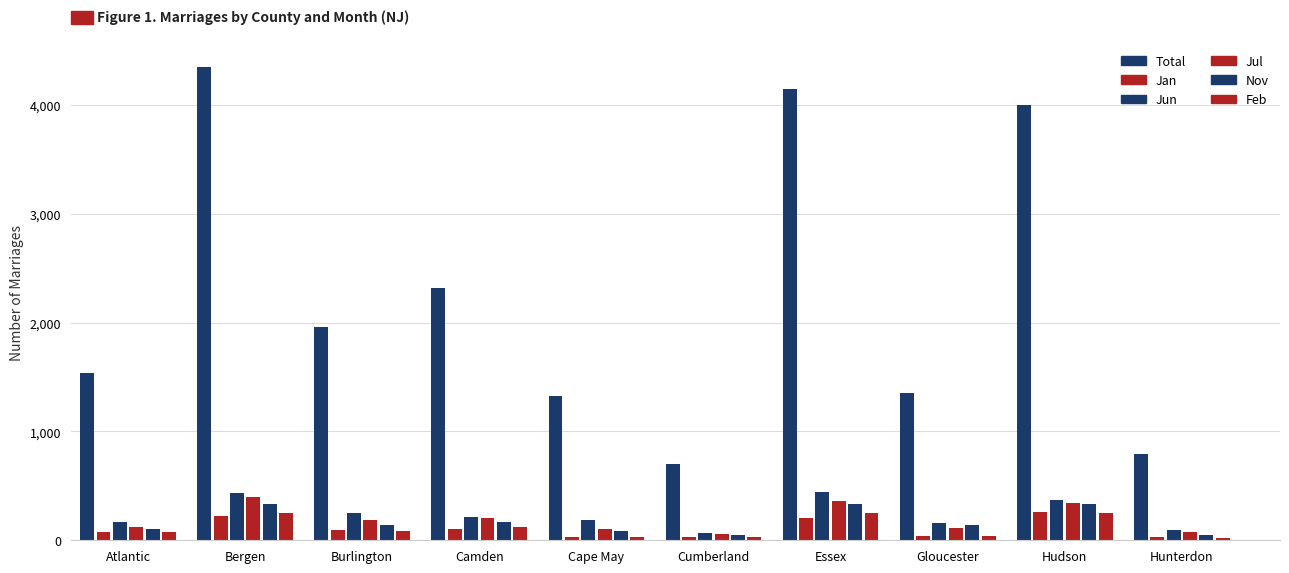

What is the label of the 5th bar from the right?

Cumberland